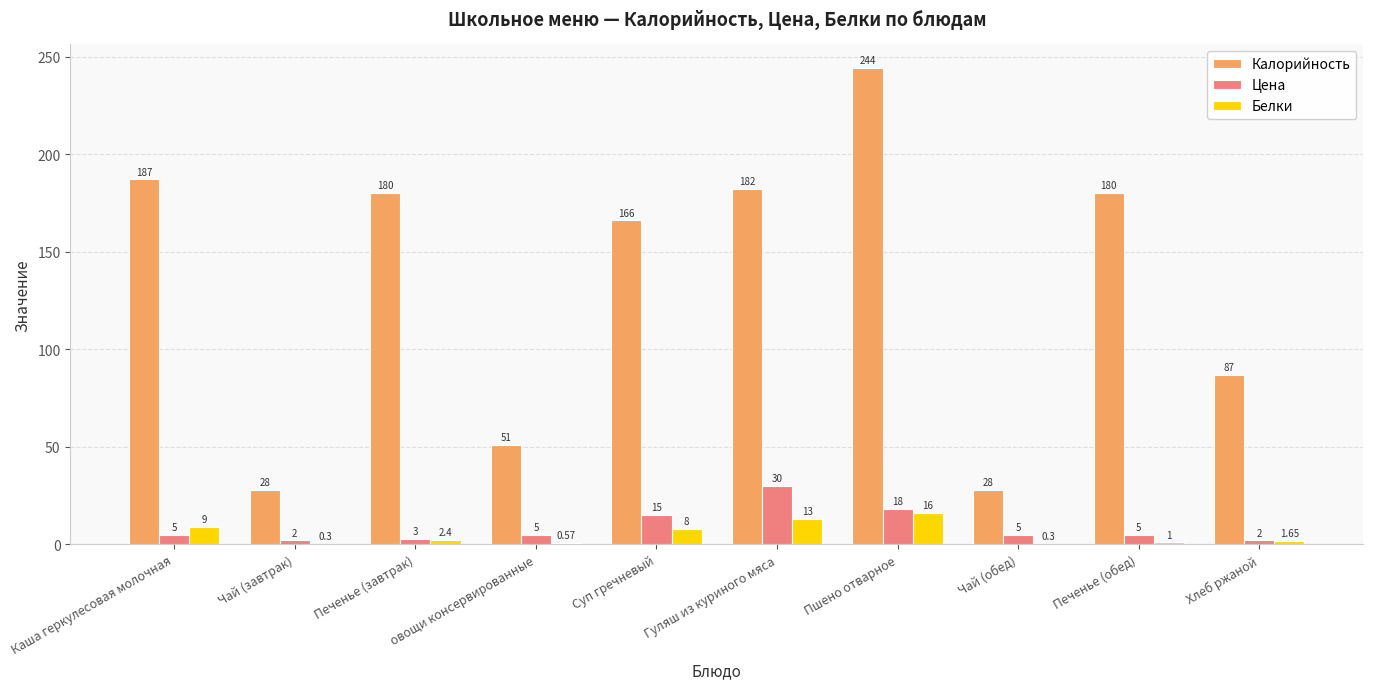

Does the chart contain stacked bars?

No